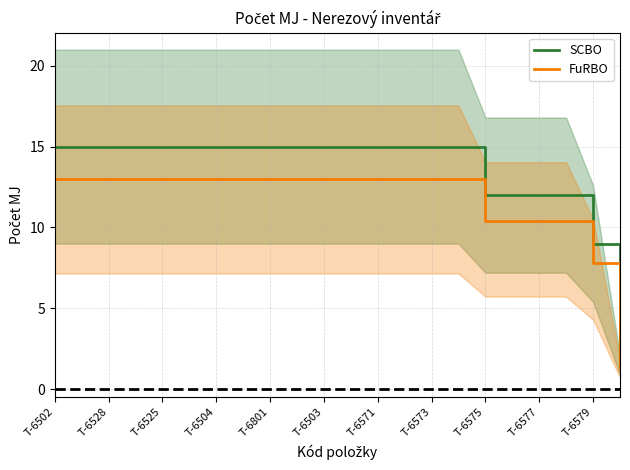

True or false: SCBO has a value of 2.5 at T-6577.

False